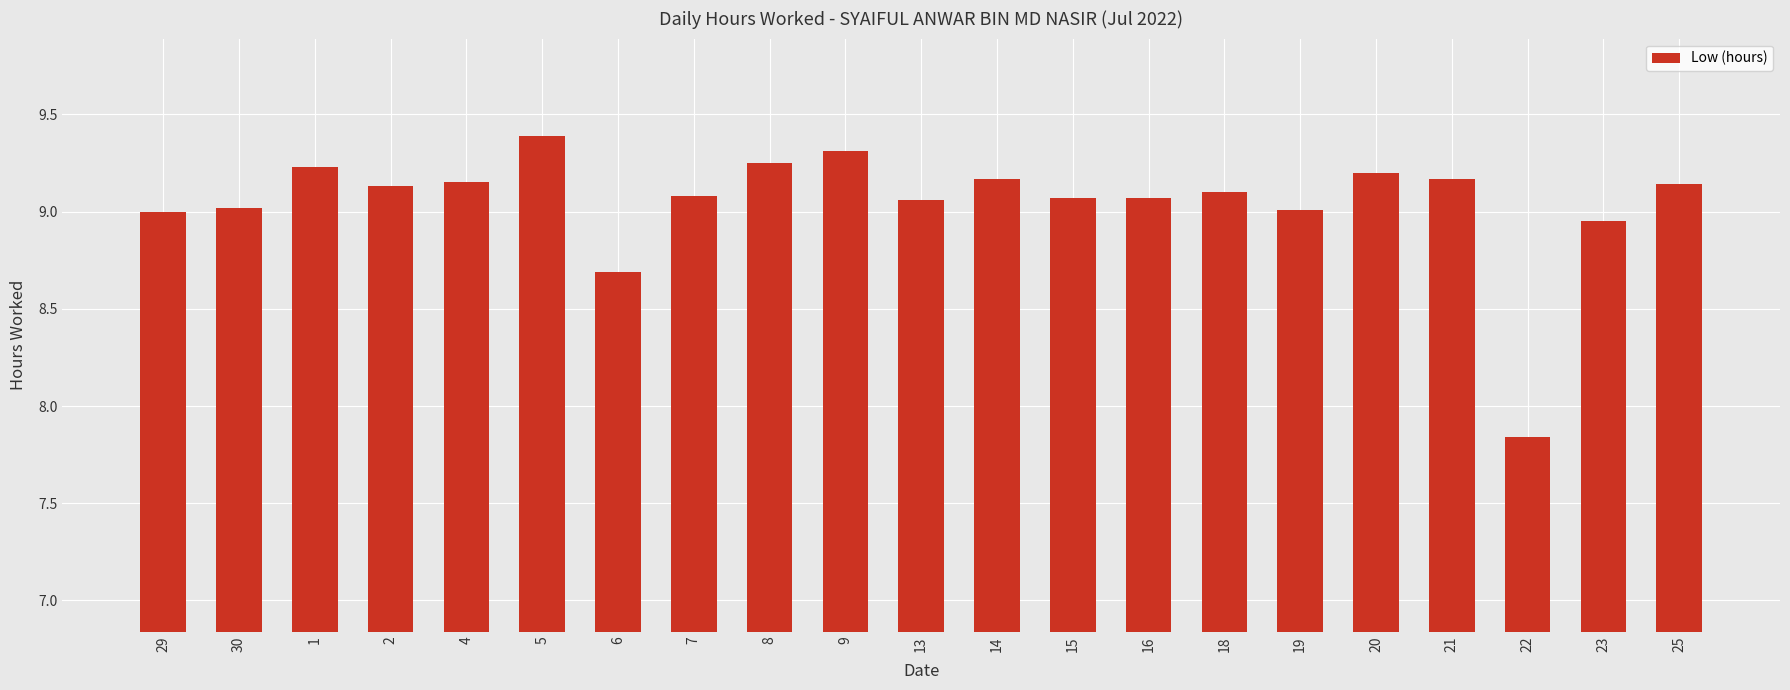

What is the maximum value shown in the chart?

9.4